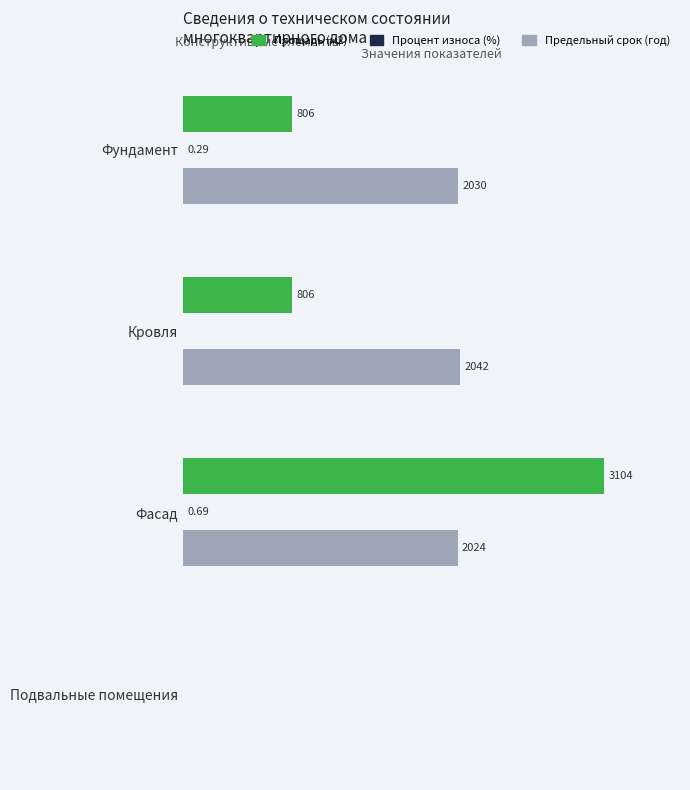

At how many categories does at least one series exceed 2520?

1